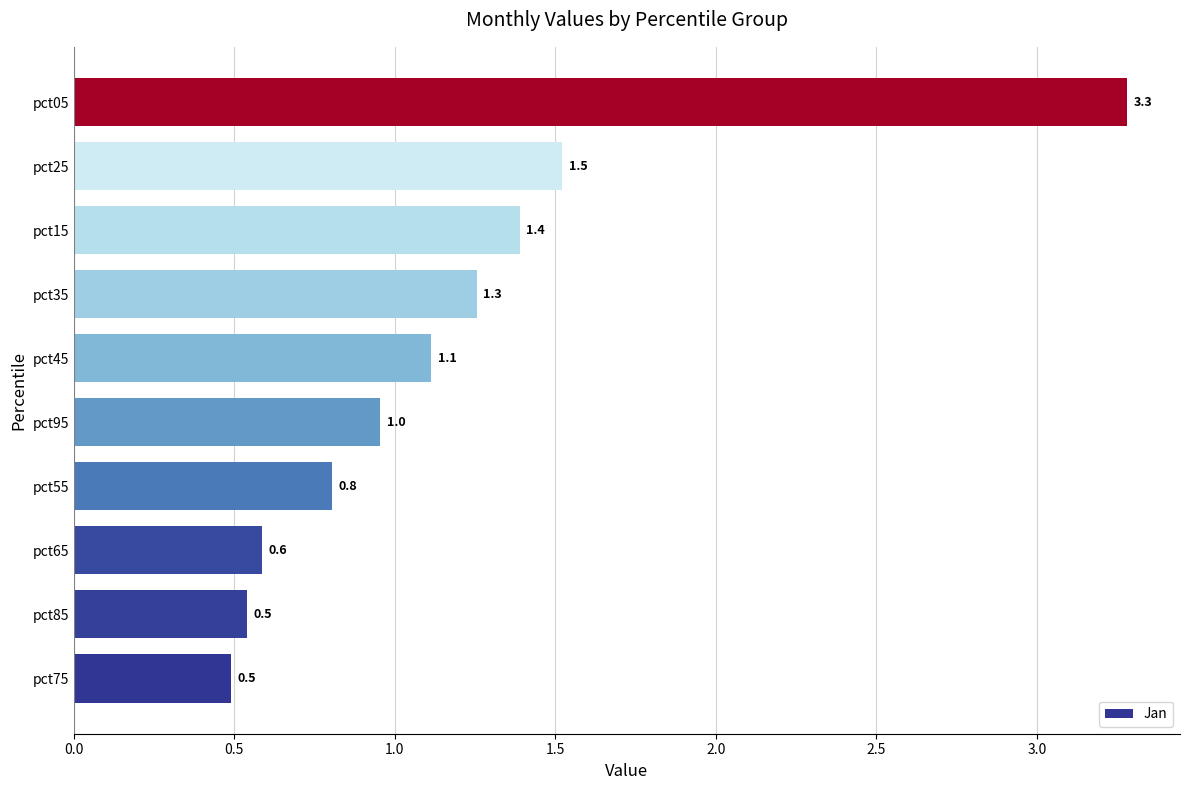

What is the difference between the maximum and second lowest values?

2.7